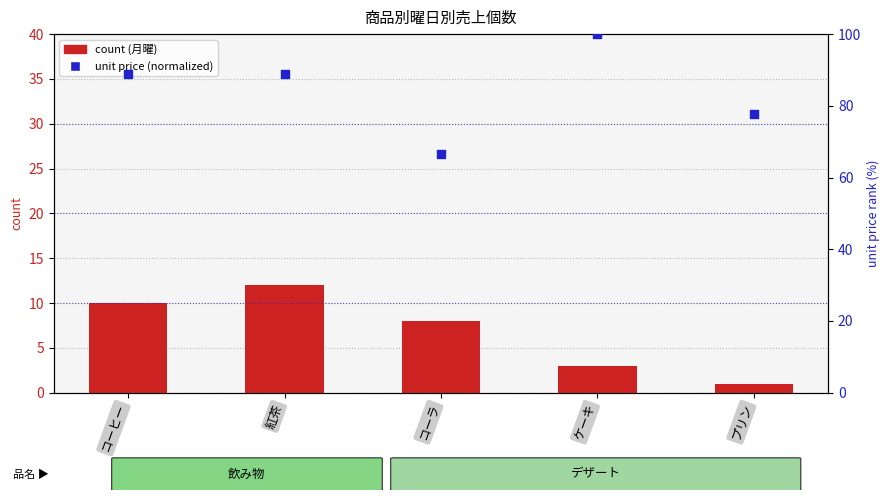

Which series has the largest Y range (max minus min)?

unit price (normalized)